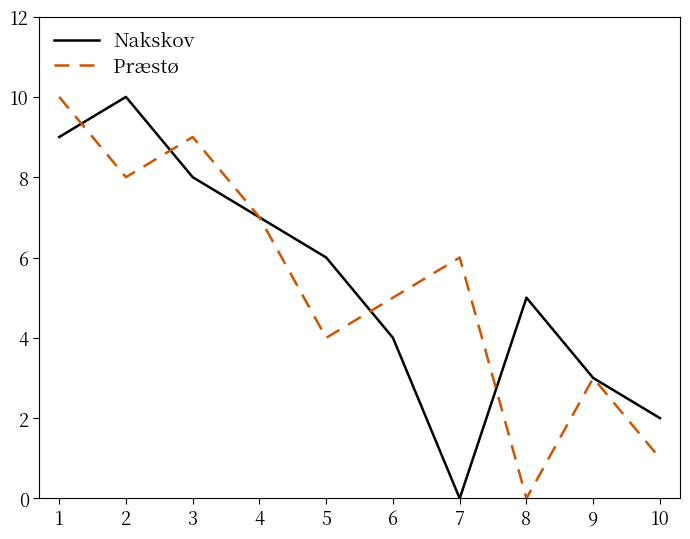

True or false: Nakskov has a value of 5 at 3.

False